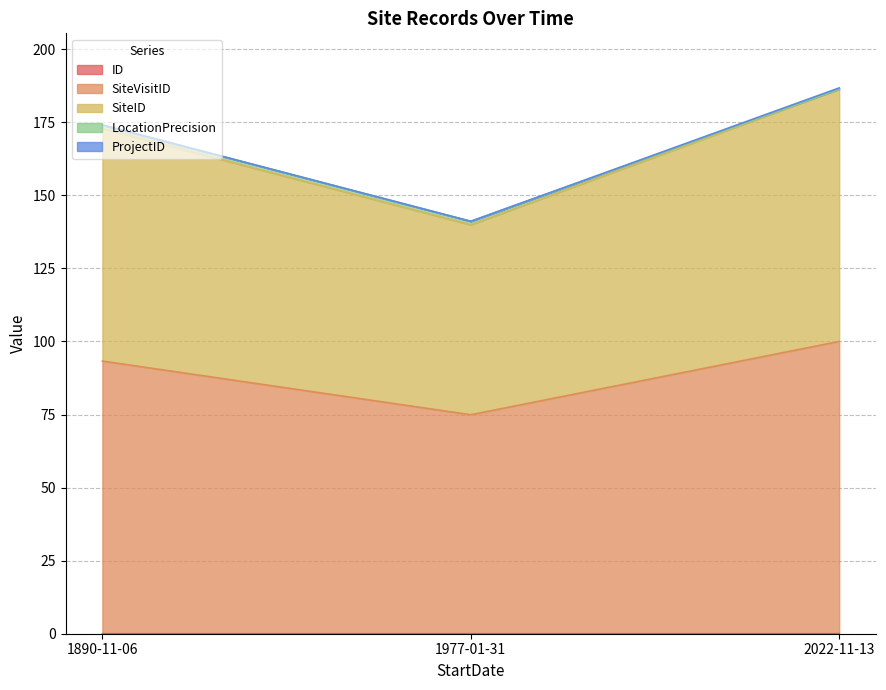

Which category has the highest value in the ID series?

2022-11-13